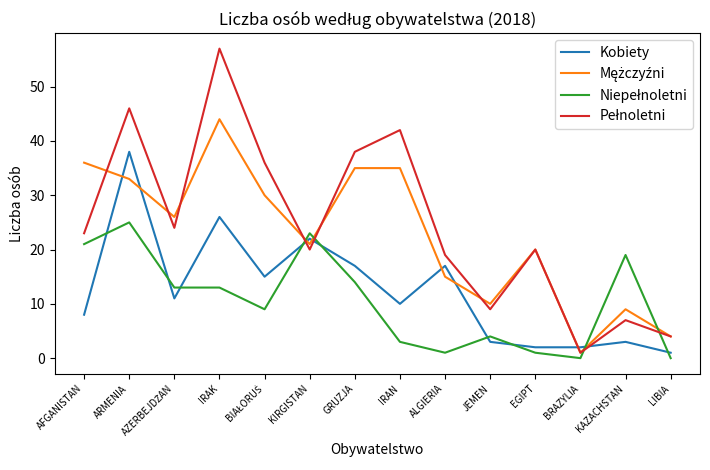

What position from the left is GRUZJA?

7